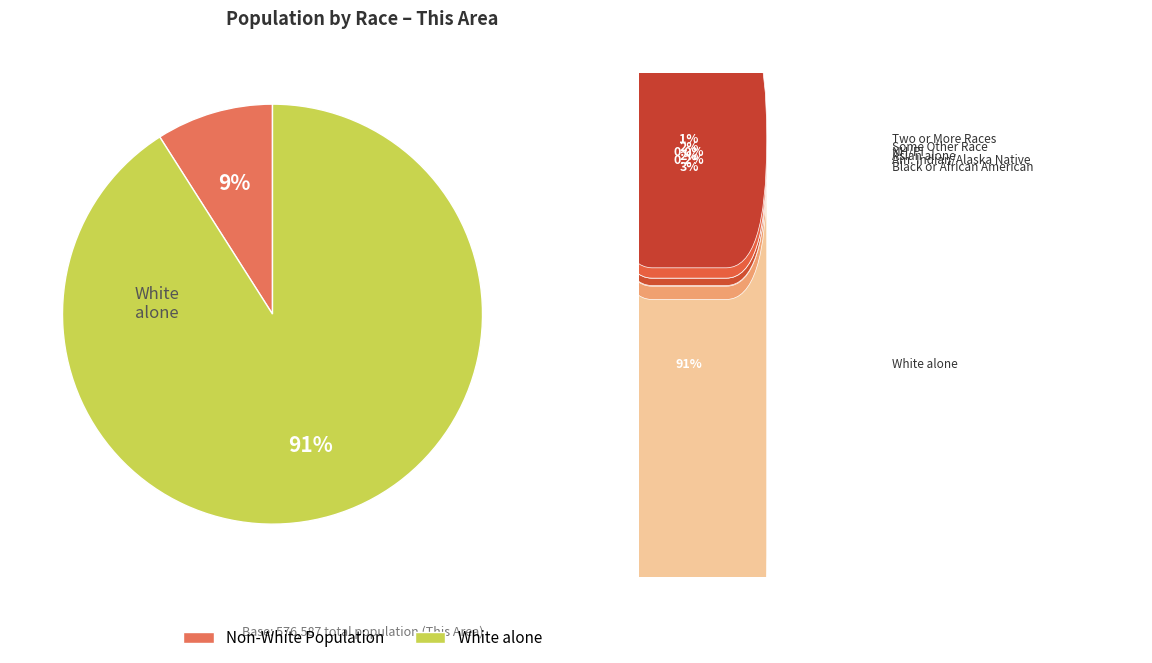

Rank the categories by value from lowest to highest.

Non-White Population, White alone